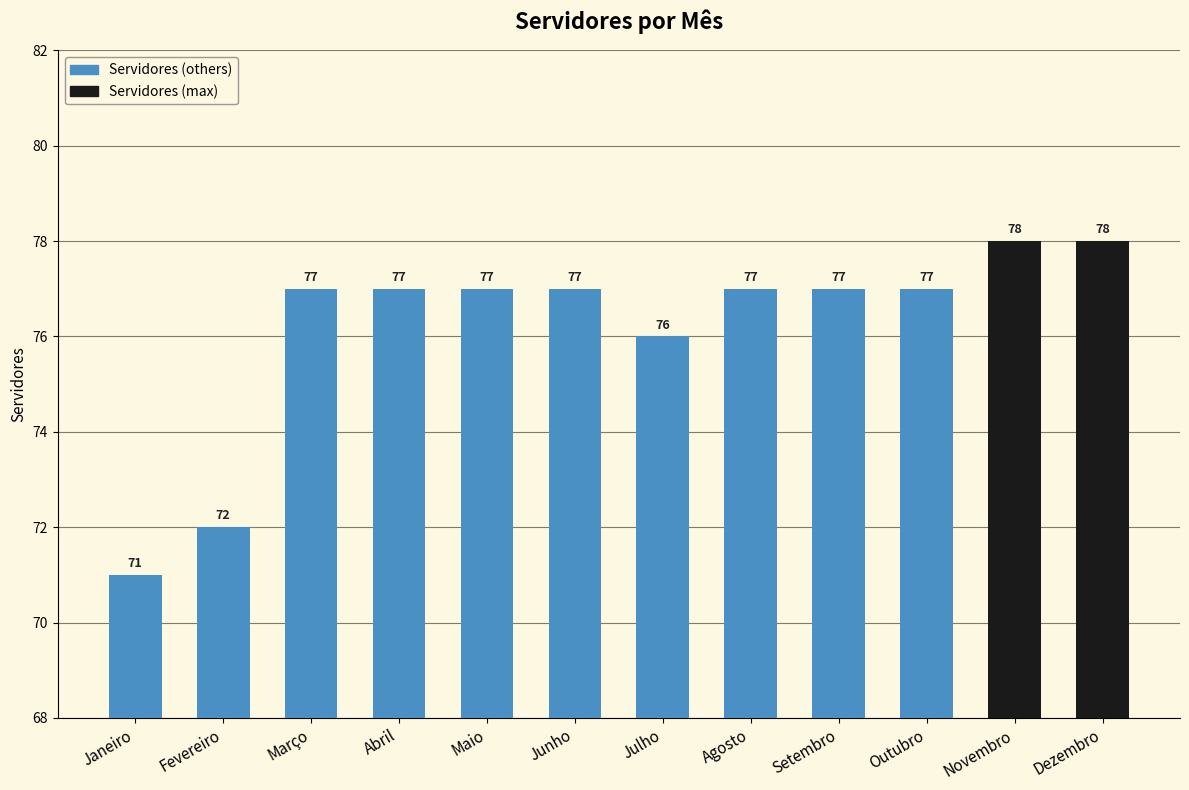

Does the chart contain stacked bars?

No